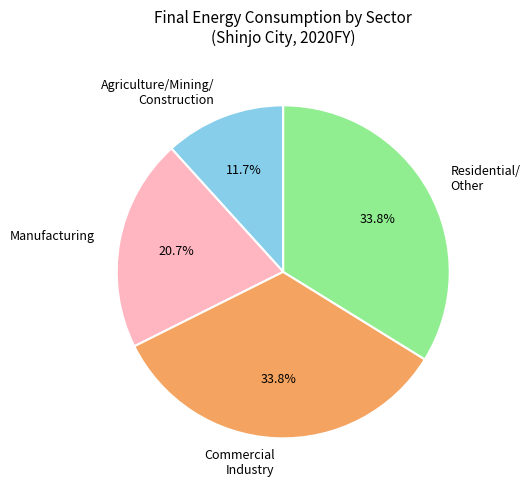

To the nearest percent, what percentage of the pie is Manufacturing?

21%